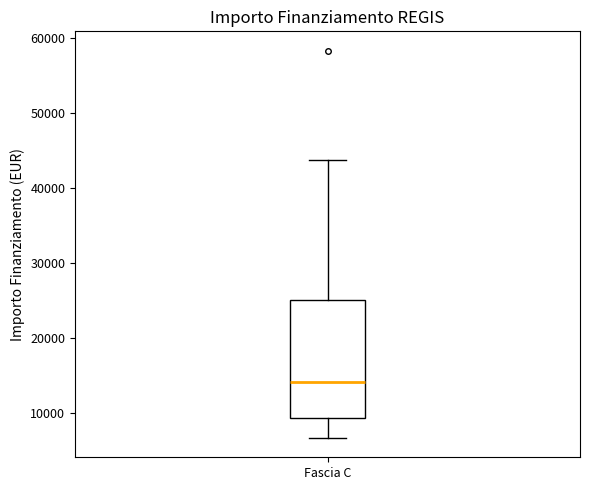

Read this box plot against the y-axis: the position of the median line, the range covered by the box, and the ends of both whiskers. The values are not printed on the chart, so give them approximately, as read against the axis.

median 14000, box 9000 to 25000, whiskers 7000 to 44000